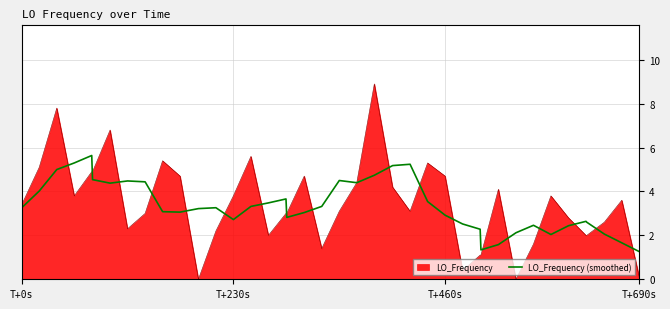

How many distinct data groups are displayed?

2